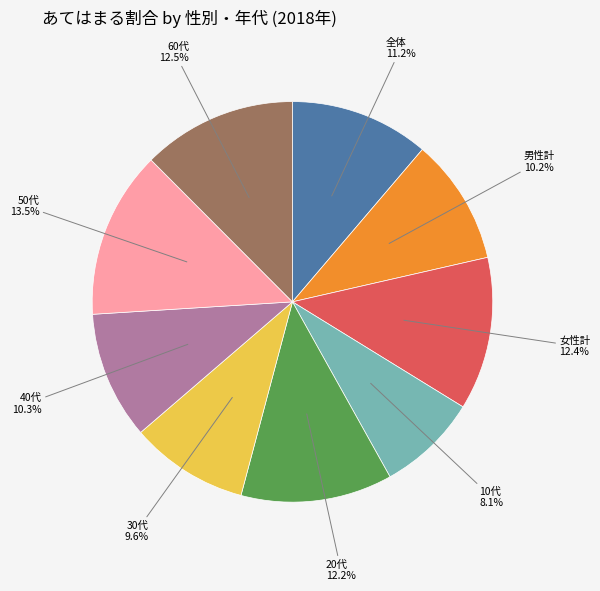

What percentage is the 10代 slice, to the nearest percent?

8%